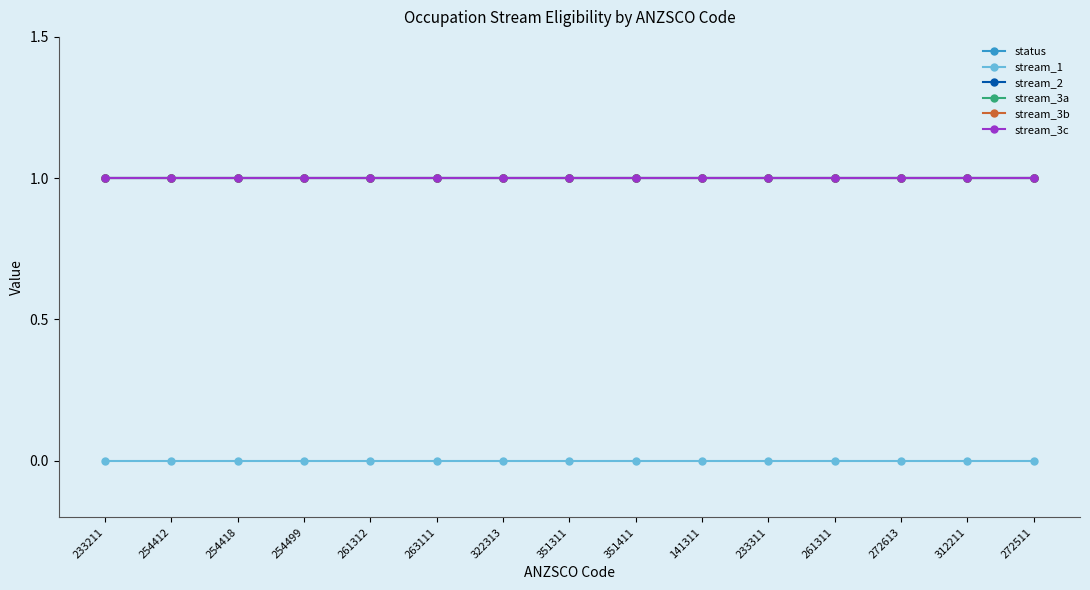

Read the status value at 272613.

1